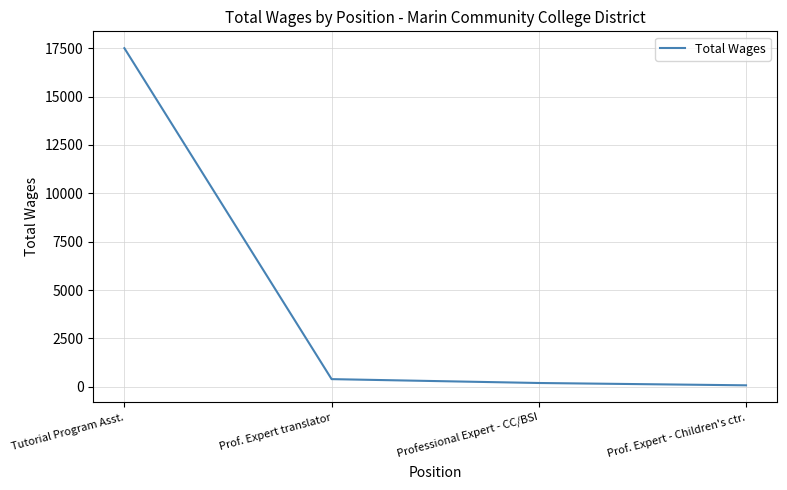

Reading left to right, list all the values displayed in this chart.

Tutorial Program Asst.=17502	Prof. Expert translator=400	Professional Expert - CC/BSI=200	Prof. Expert - Children's ctr.=80